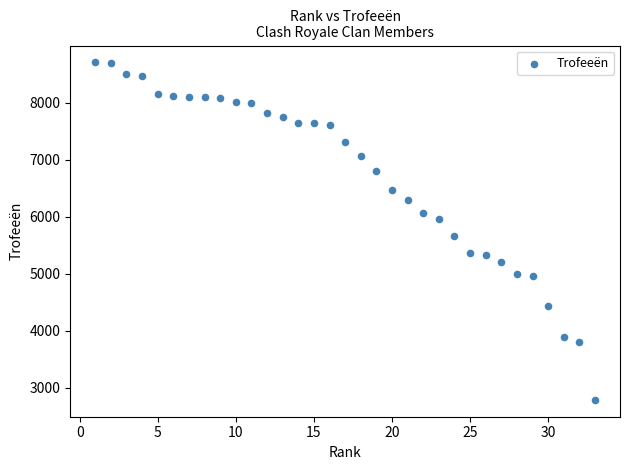

What Y value in the scatter plot is closest to 5747?

5668